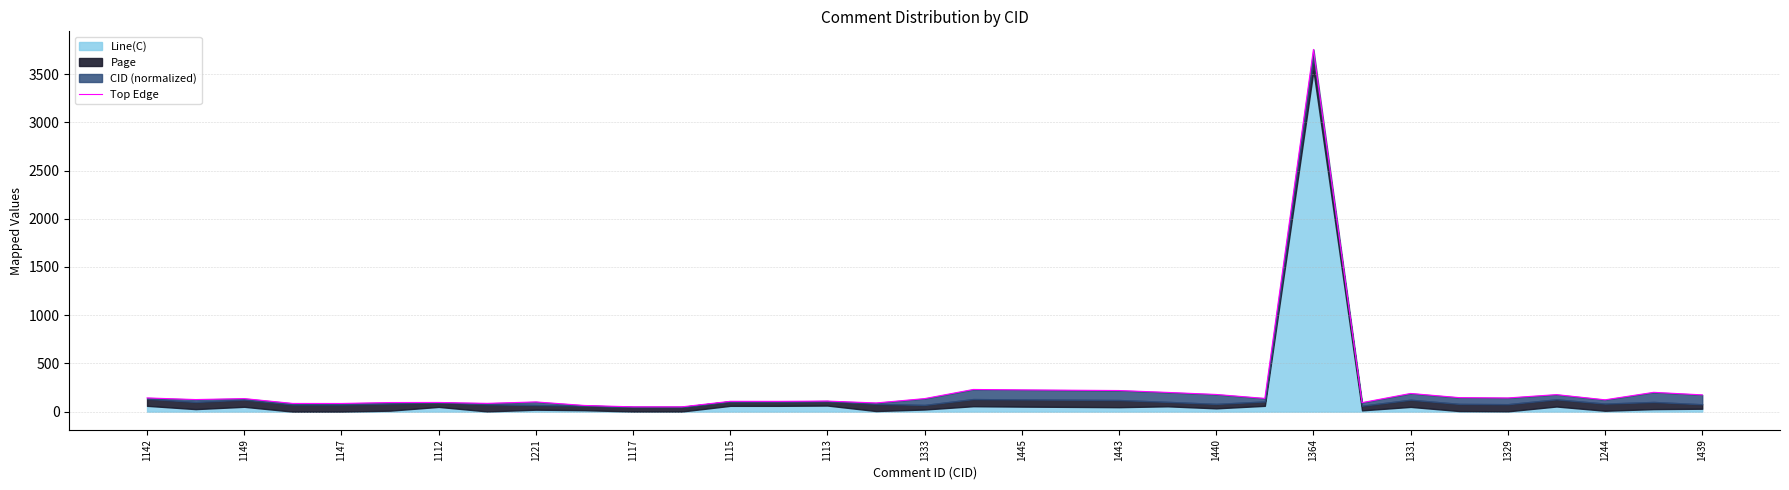

What is the difference between the second highest and second lowest values?

180.2